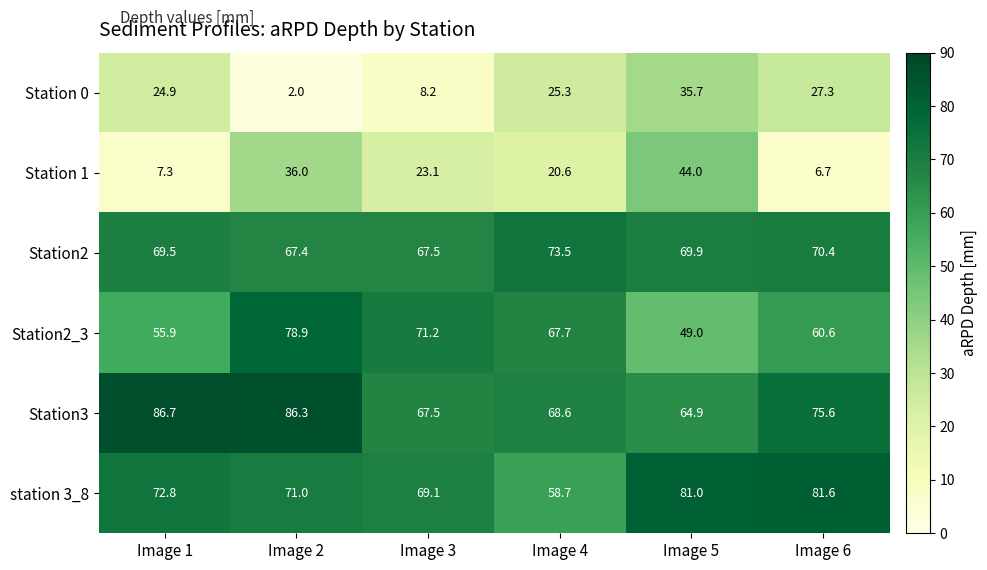

Read the Station 0 value at Image 3.

8.2